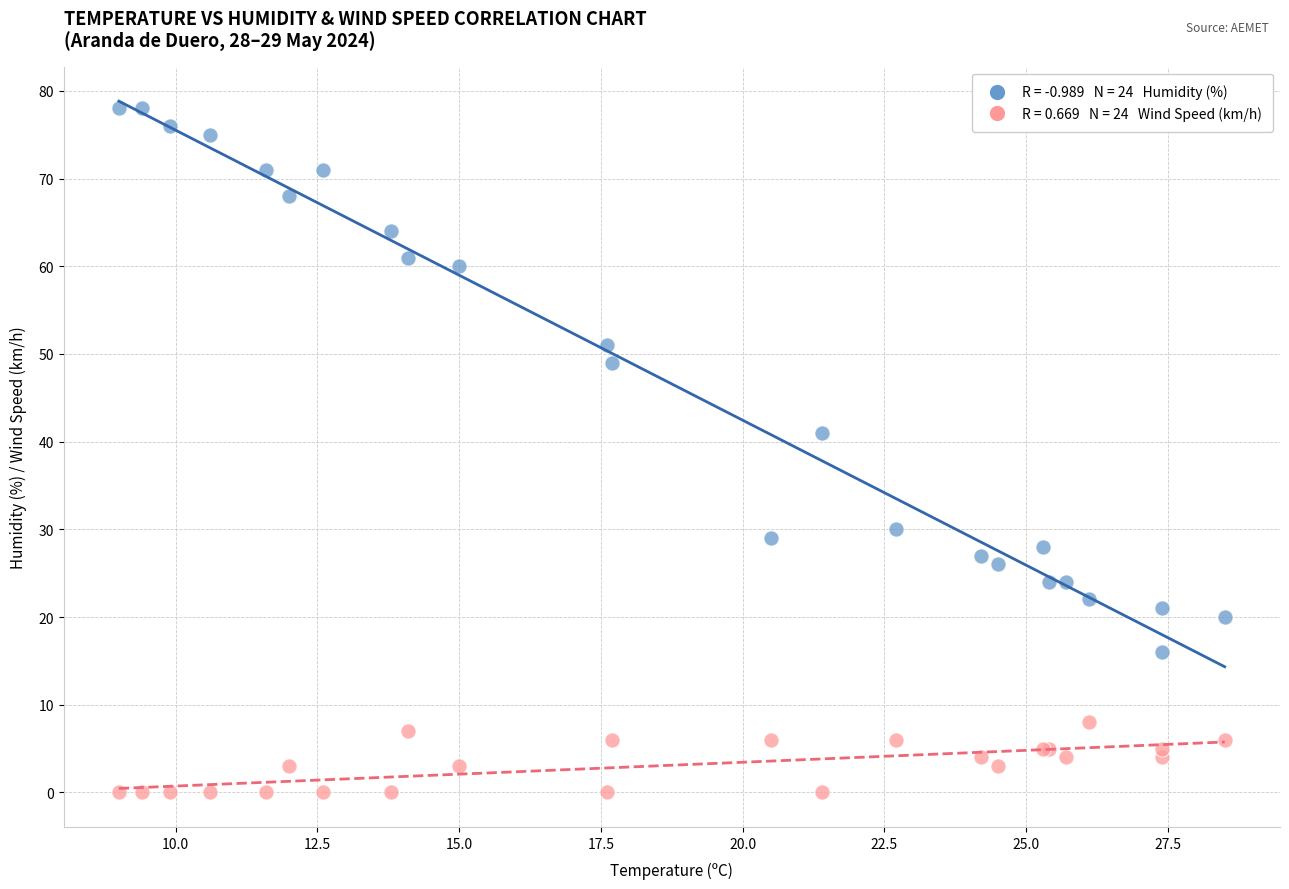

Across all series, what Y value is closest to 39?

41